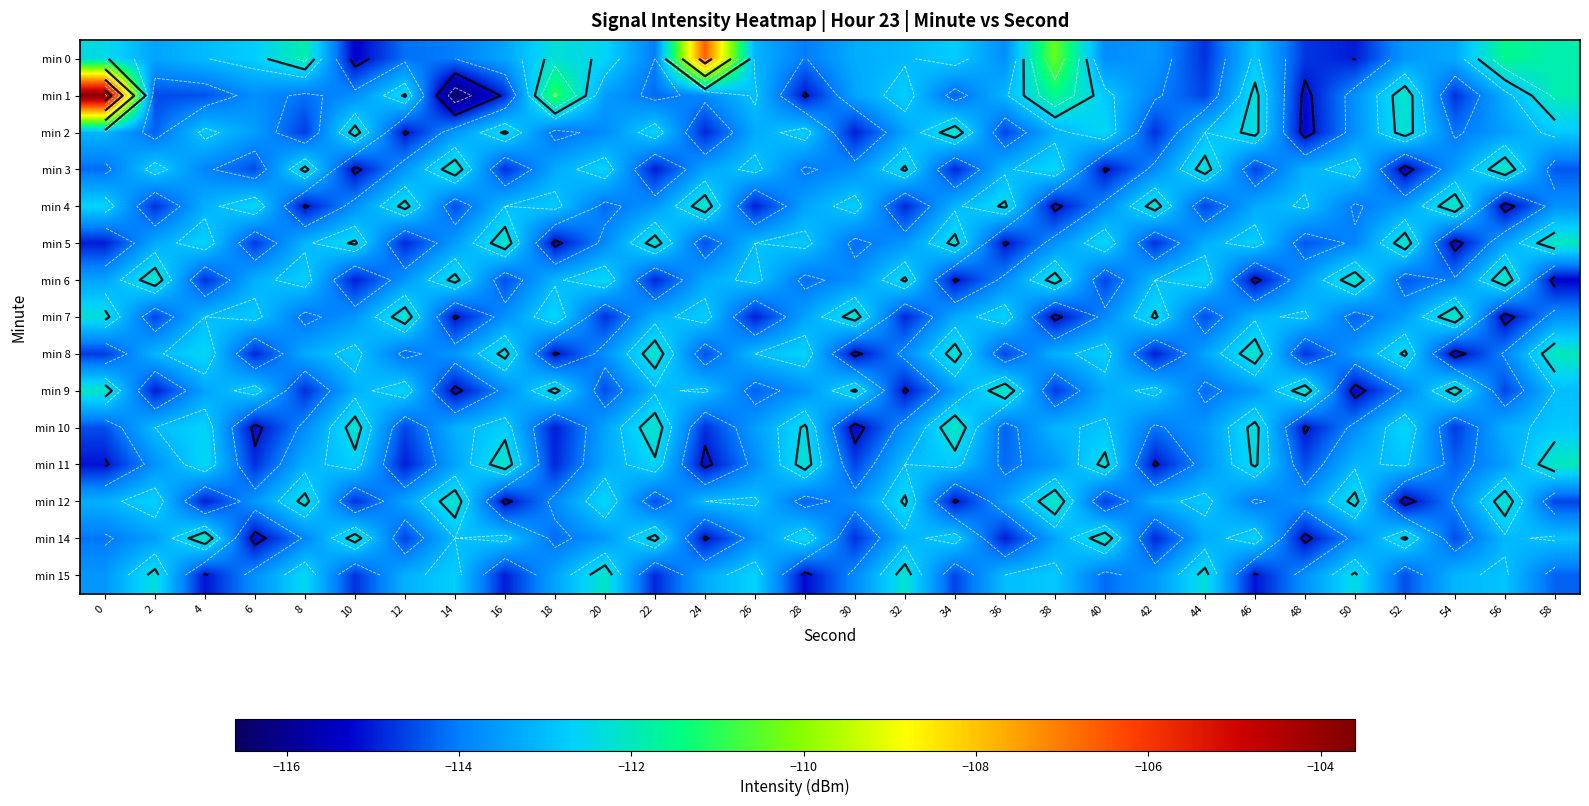

What is the difference between the maximum and minimum values in the min 15 series?

3.1